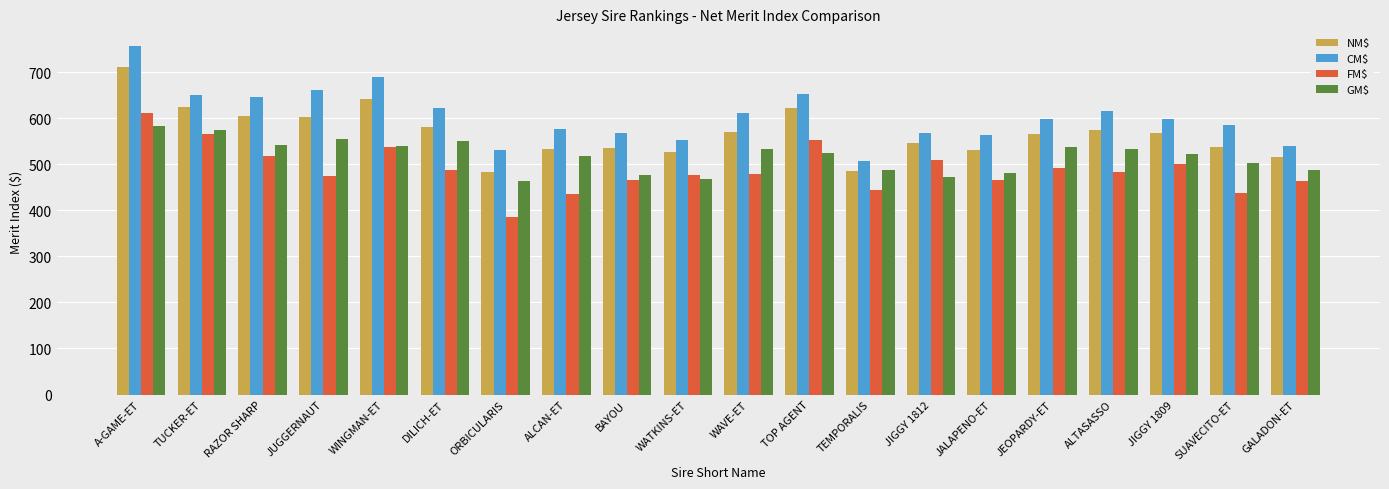

How many groups of bars are there?

20